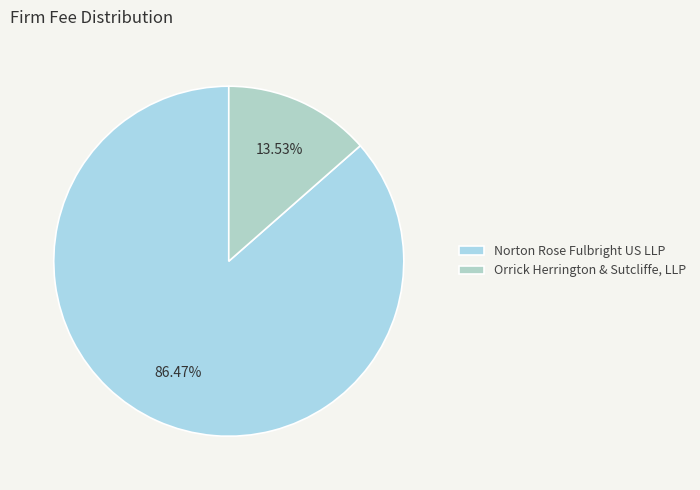

Does Orrick Herrington & Sutcliffe, LLP account for over 50% of the chart?

No